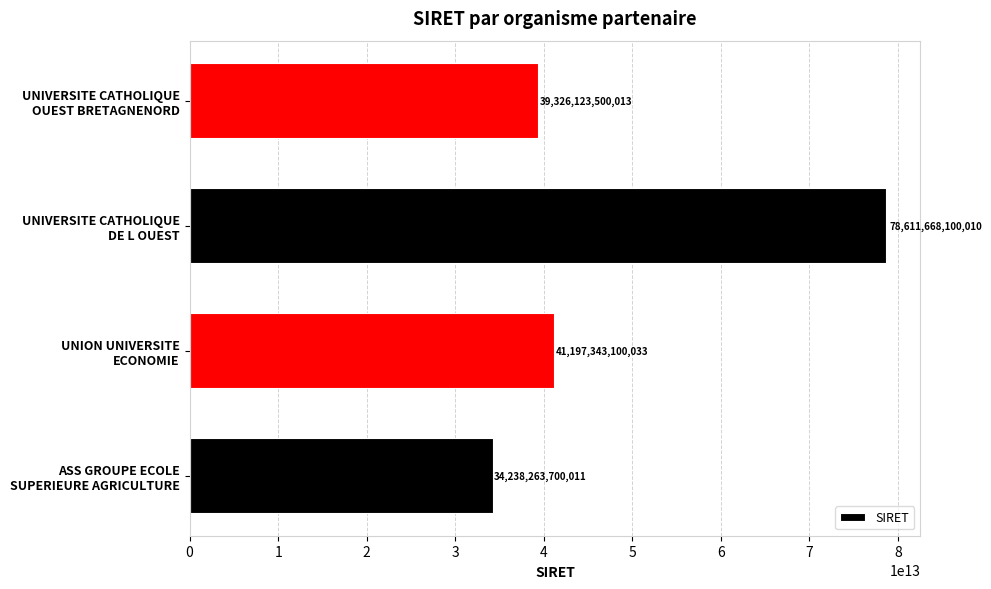

What is the difference between the second highest and minimum values?

6959079400022